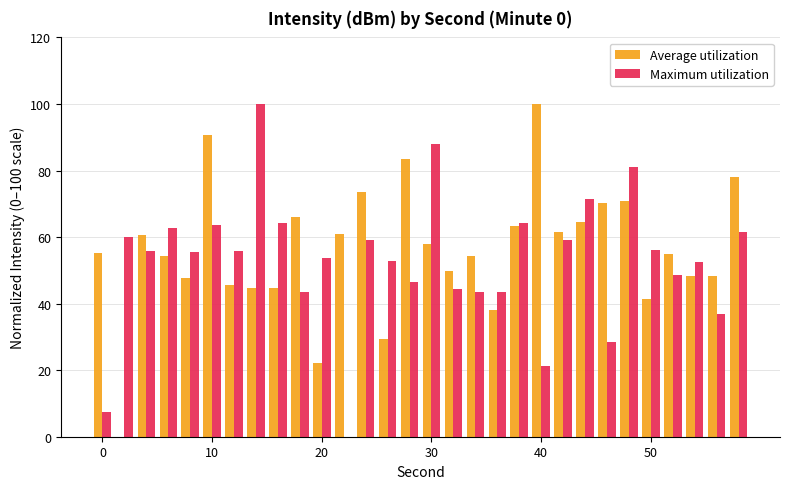

What is the sum of all Maximum utilization values?

1581.5